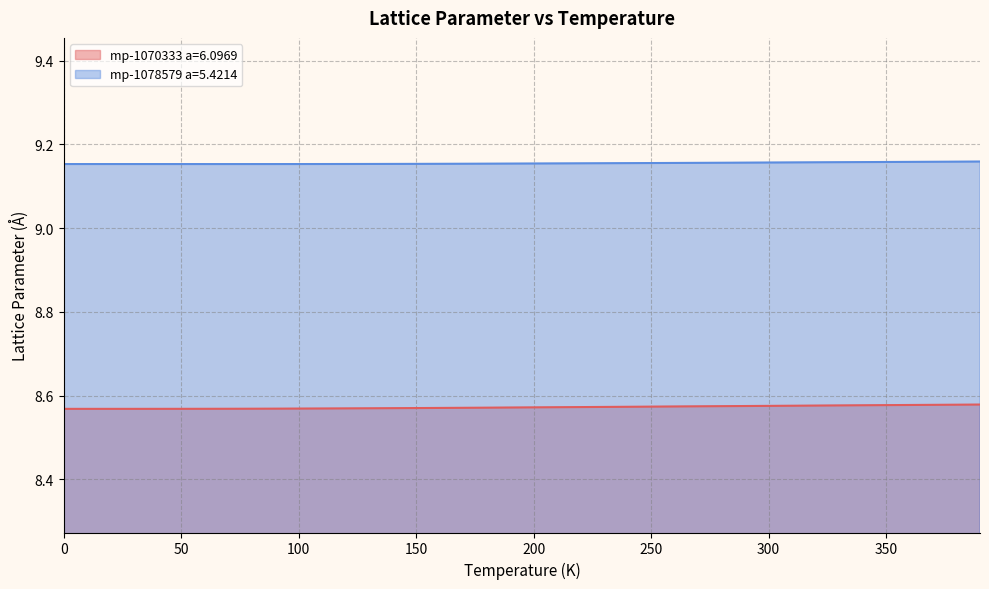

At which label does mp-1078579 a=5.4214 reach its minimum?

70.0